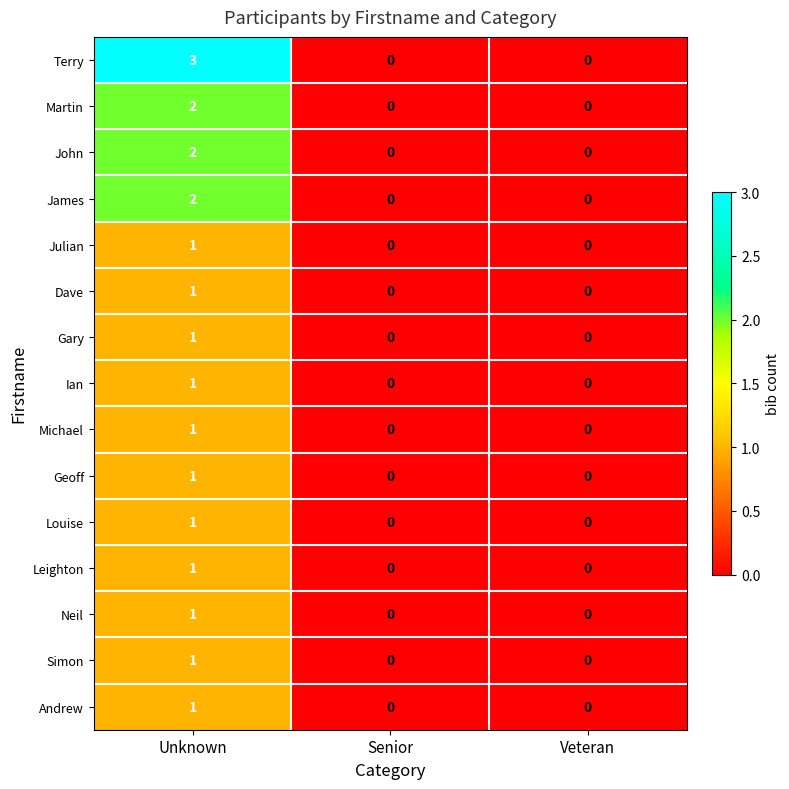

Is it true that Terry equals 4 at Unknown?

False